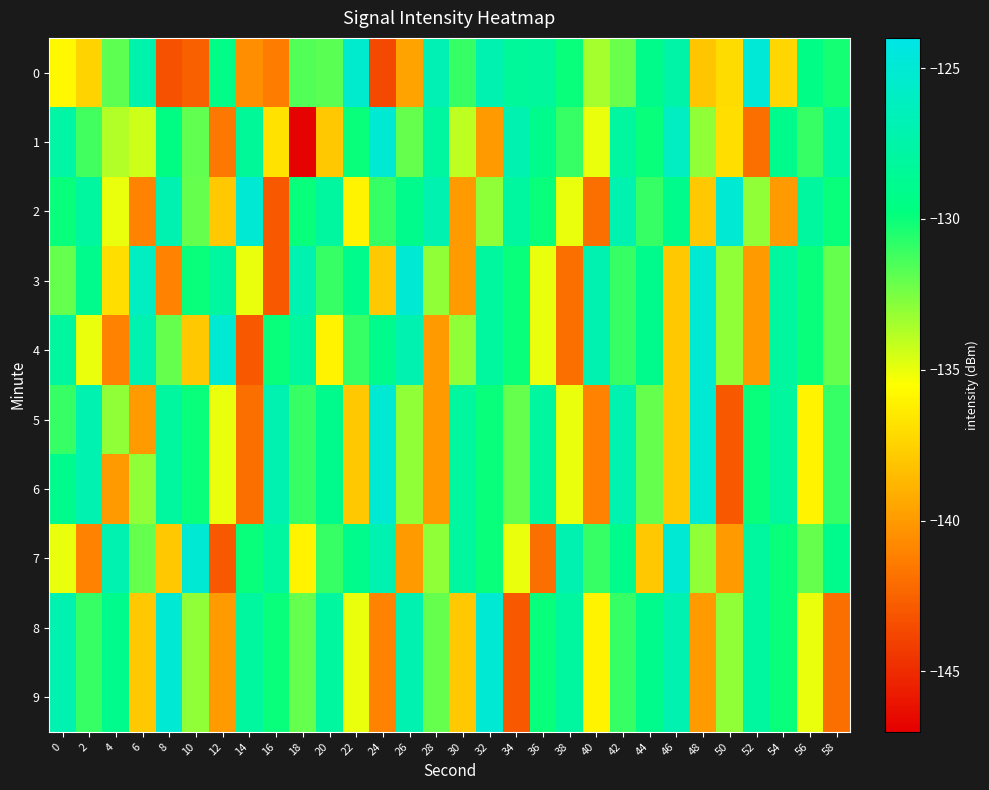

What is the greatest value displayed?

-124.8